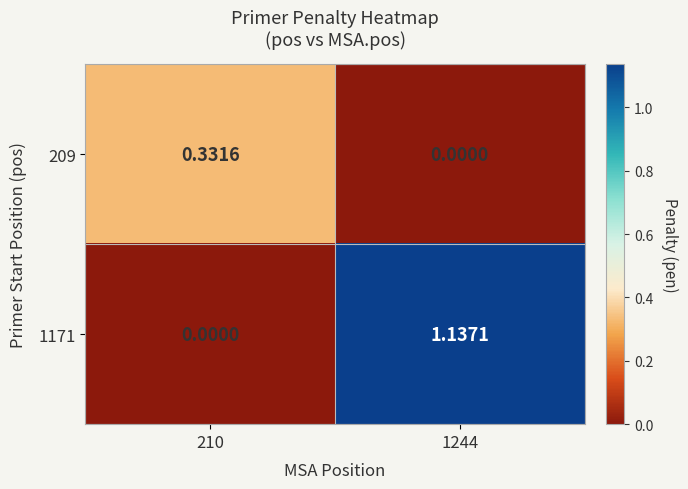

At how many categories does at least one series exceed 0?

2